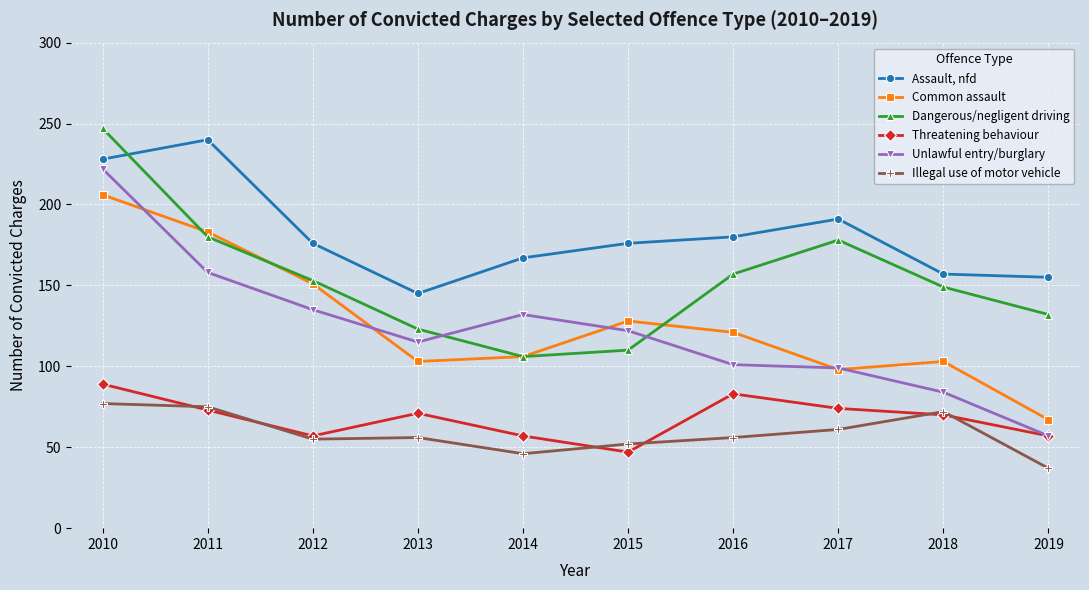

How many categories are shown in the chart?

10